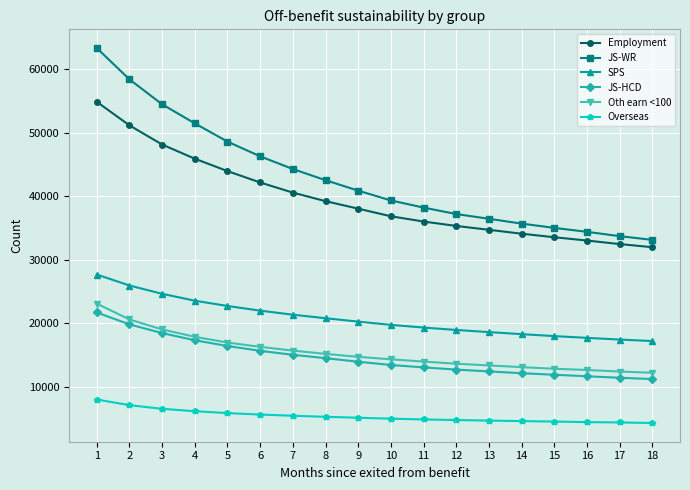

At how many categories does at least one series exceed 50230?

4